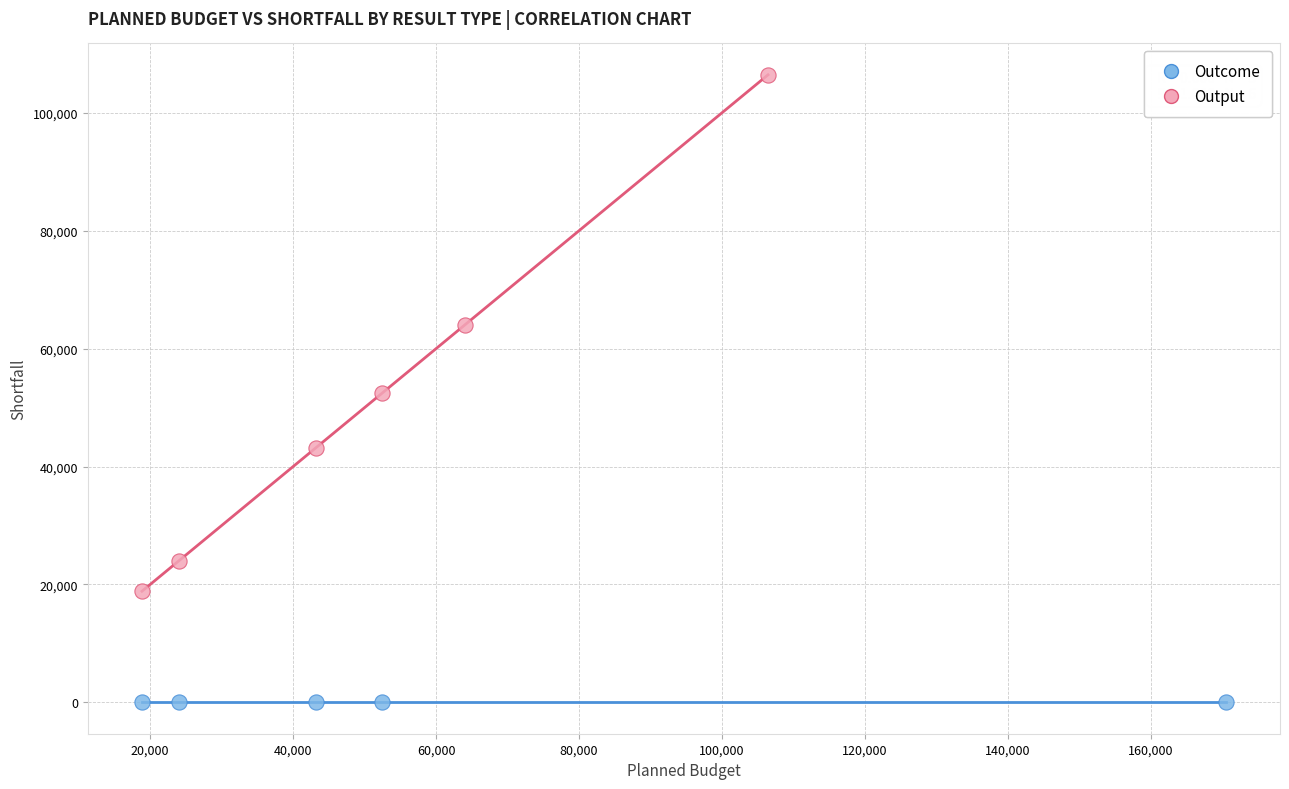

Which series reaches the maximum Y coordinate?

Output